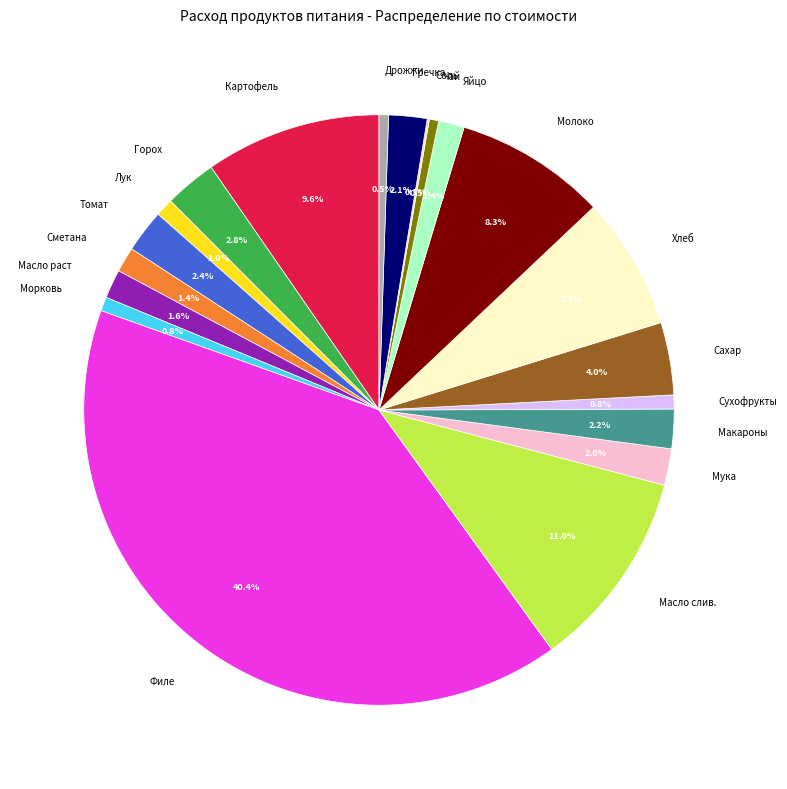

To the nearest percent, what portion does Морковь represent?

1%